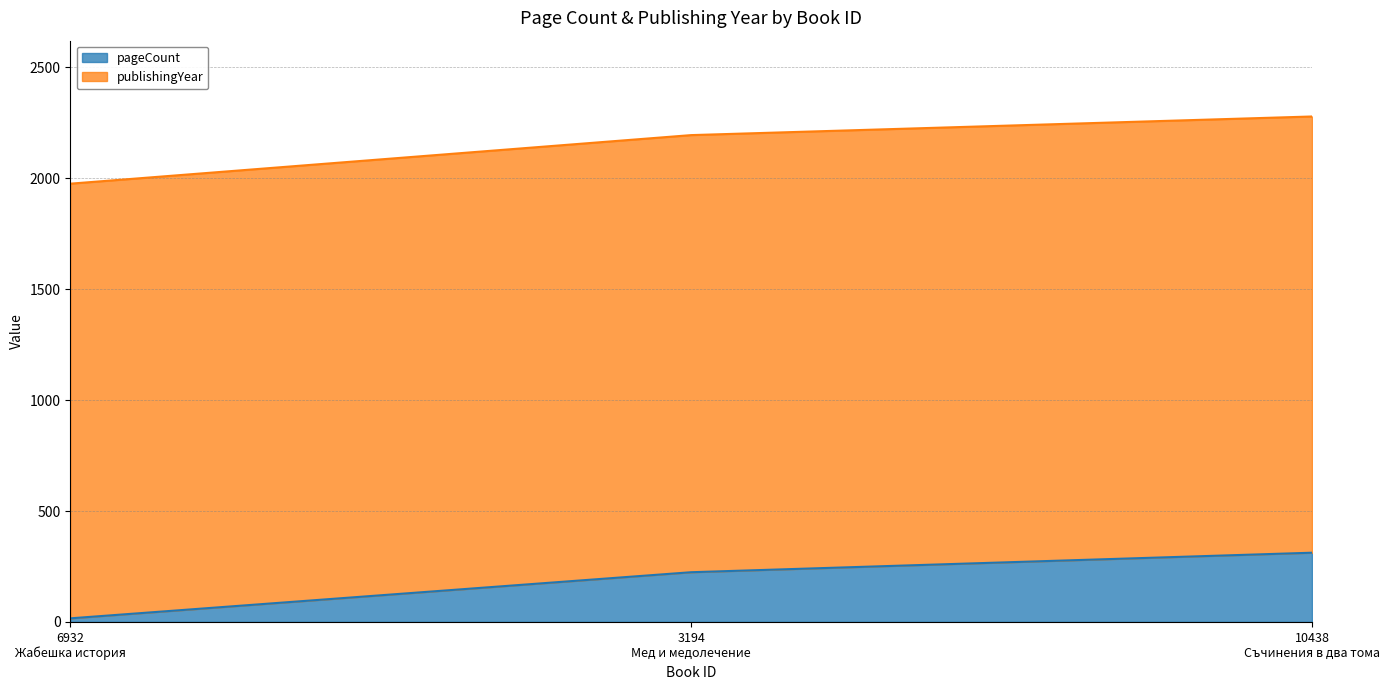

What is the maximum value for pageCount?

312